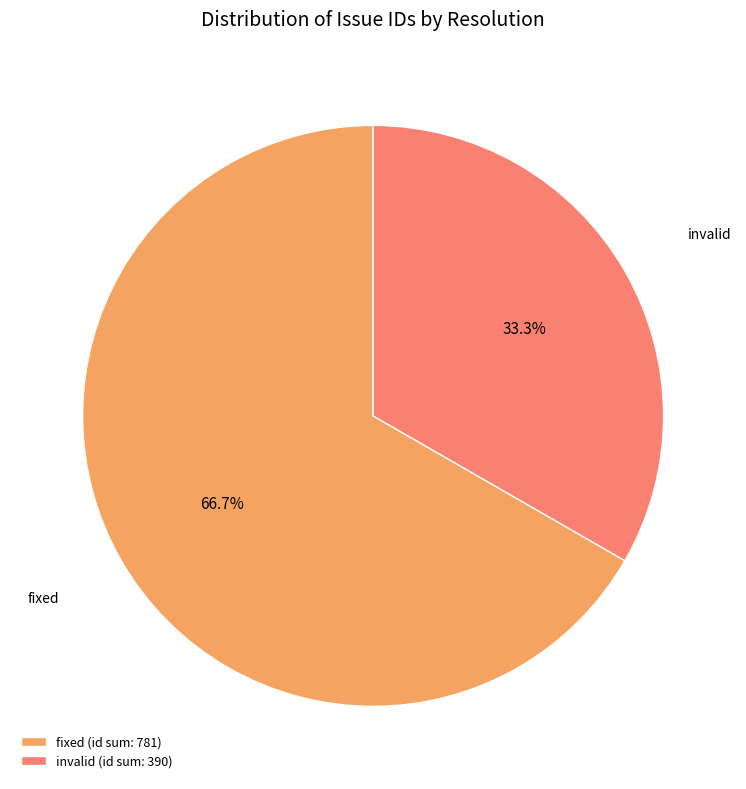

What is the ratio of the value at fixed to the value at invalid?

2.0